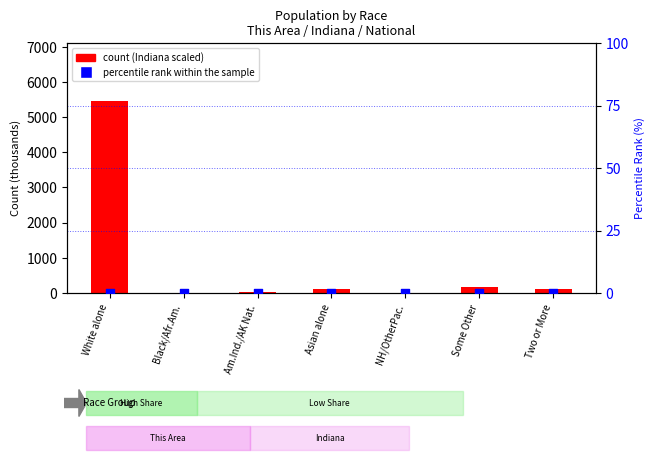

Which series has the largest total across all categories?

count